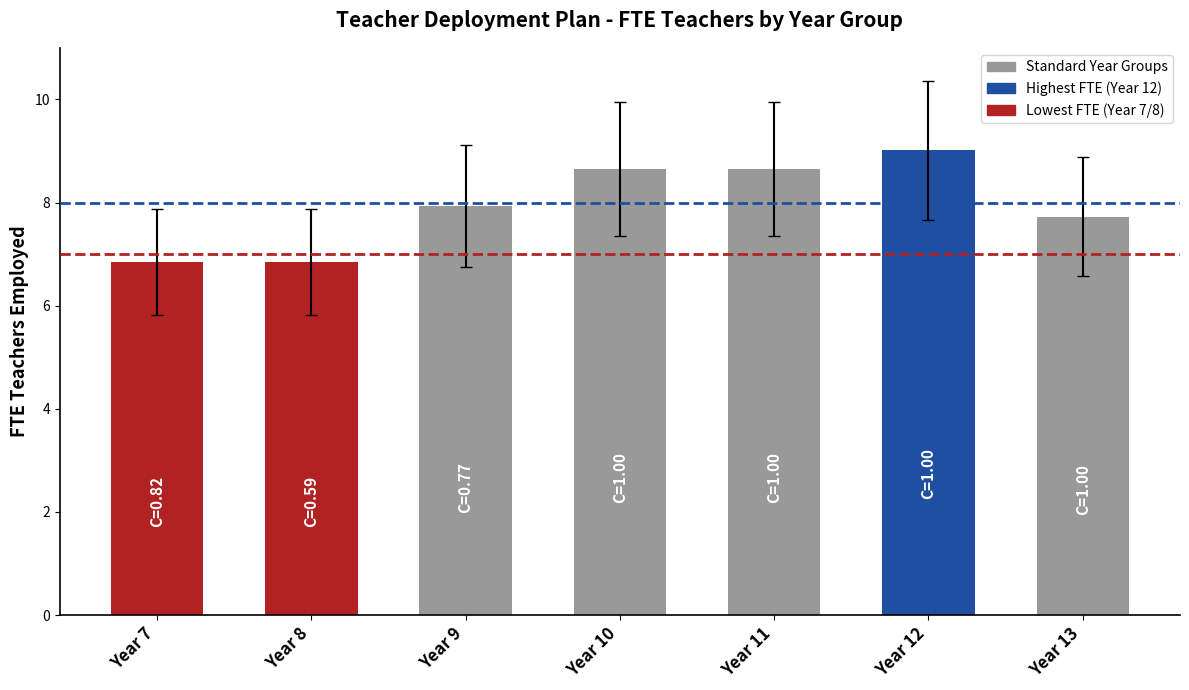

What is the smallest value displayed?

6.9